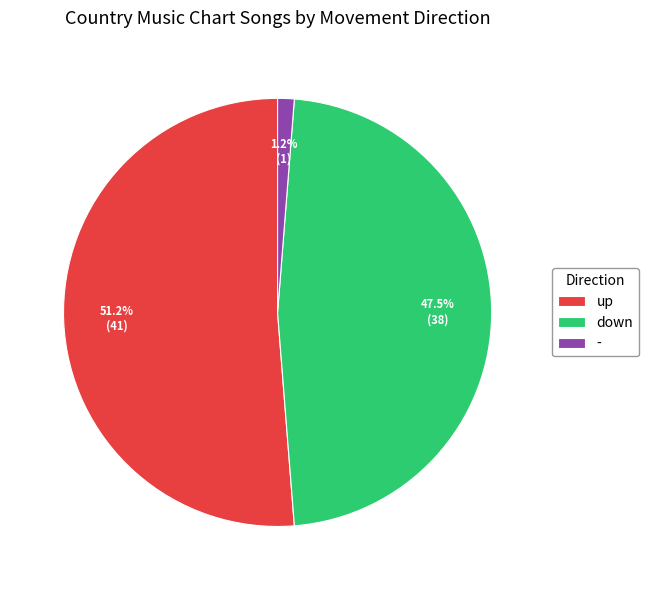

To the nearest percent, what percentage of the pie is up?

51%